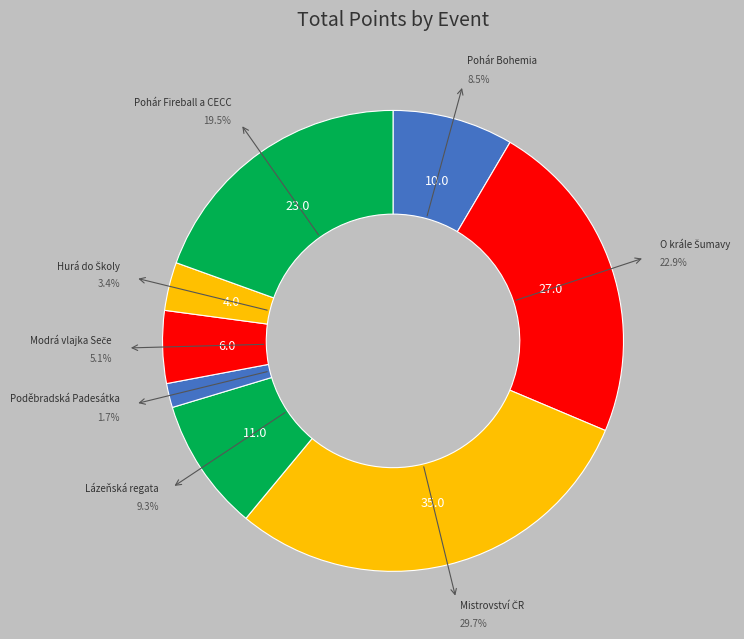

Does any single category account for the majority?

No